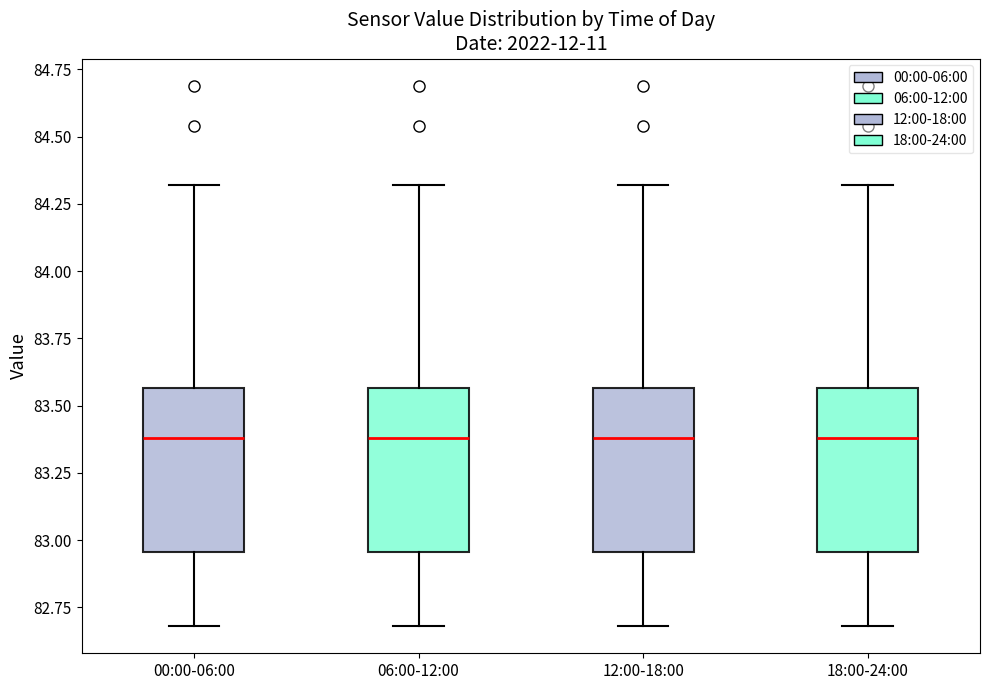

Reading left to right, transcribe this box plot: for each box, give where its median line is, the range the box spans, and where its two whiskers end, as read against the y-axis. The values are not printed on the chart, so give them approximately, as read against the axis.

00:00-06:00: median 83.40, box 82.95 to 83.55, whiskers 82.70 to 84.30
06:00-12:00: median 83.40, box 82.95 to 83.55, whiskers 82.70 to 84.30
12:00-18:00: median 83.40, box 82.95 to 83.55, whiskers 82.70 to 84.30
18:00-24:00: median 83.40, box 82.95 to 83.55, whiskers 82.70 to 84.30